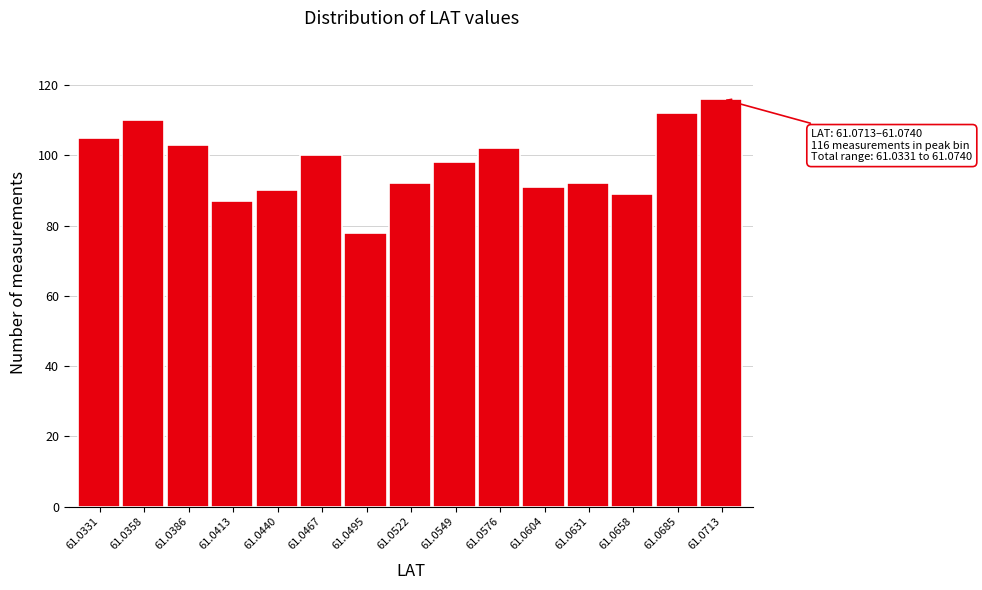

Reading left to right, extract all data points from this chart.

61.0331=105	61.0358=110	61.0386=103	61.0413=87	61.0440=90	61.0467=100	61.0495=78	61.0522=92	61.0549=98	61.0576=102	61.0604=91	61.0631=92	61.0658=89	61.0685=112	61.0713=116